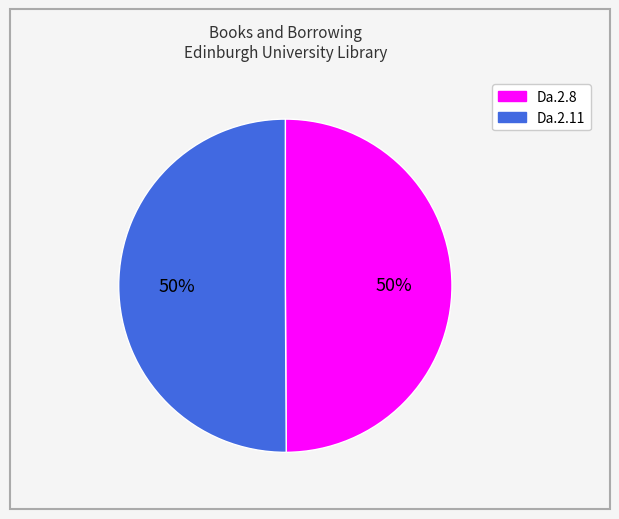

To the nearest percent, what is the average slice percentage?

50%